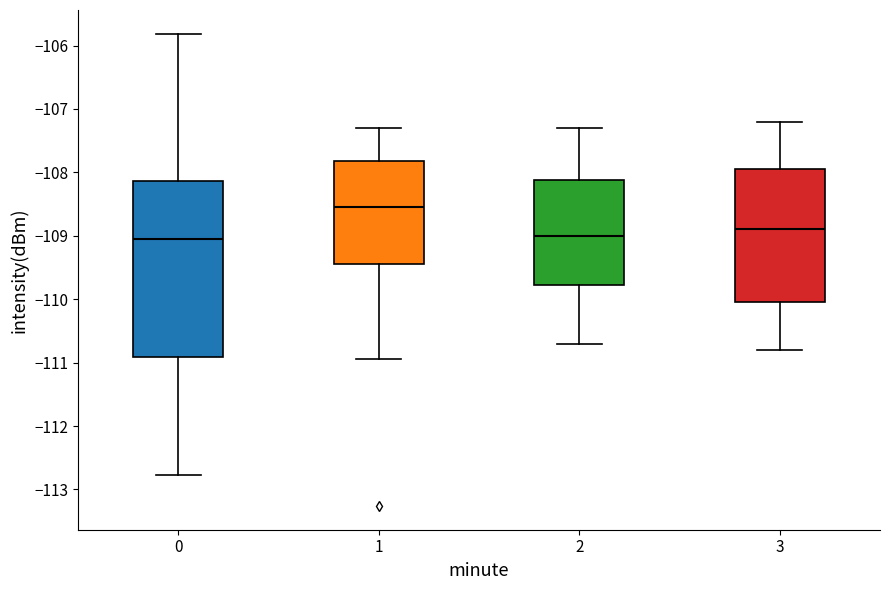

Which box has the highest median line?

1